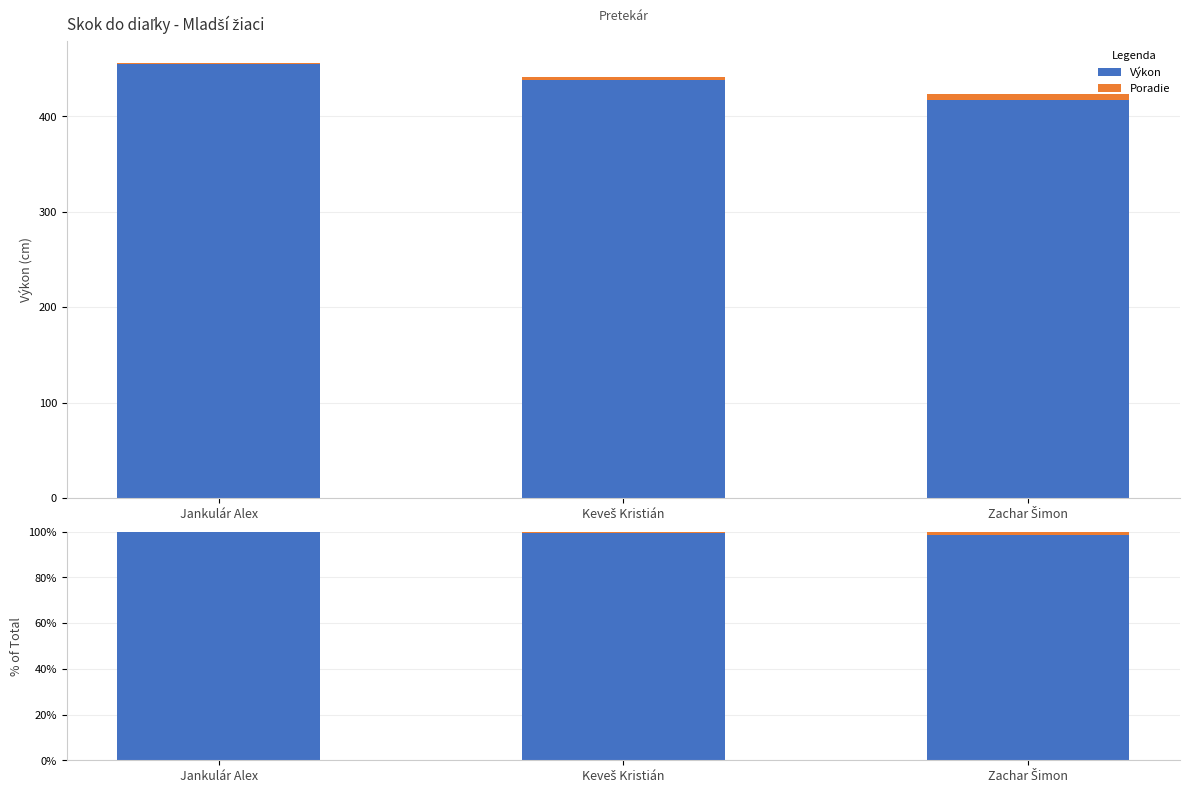

How many groups of bars are there?

3